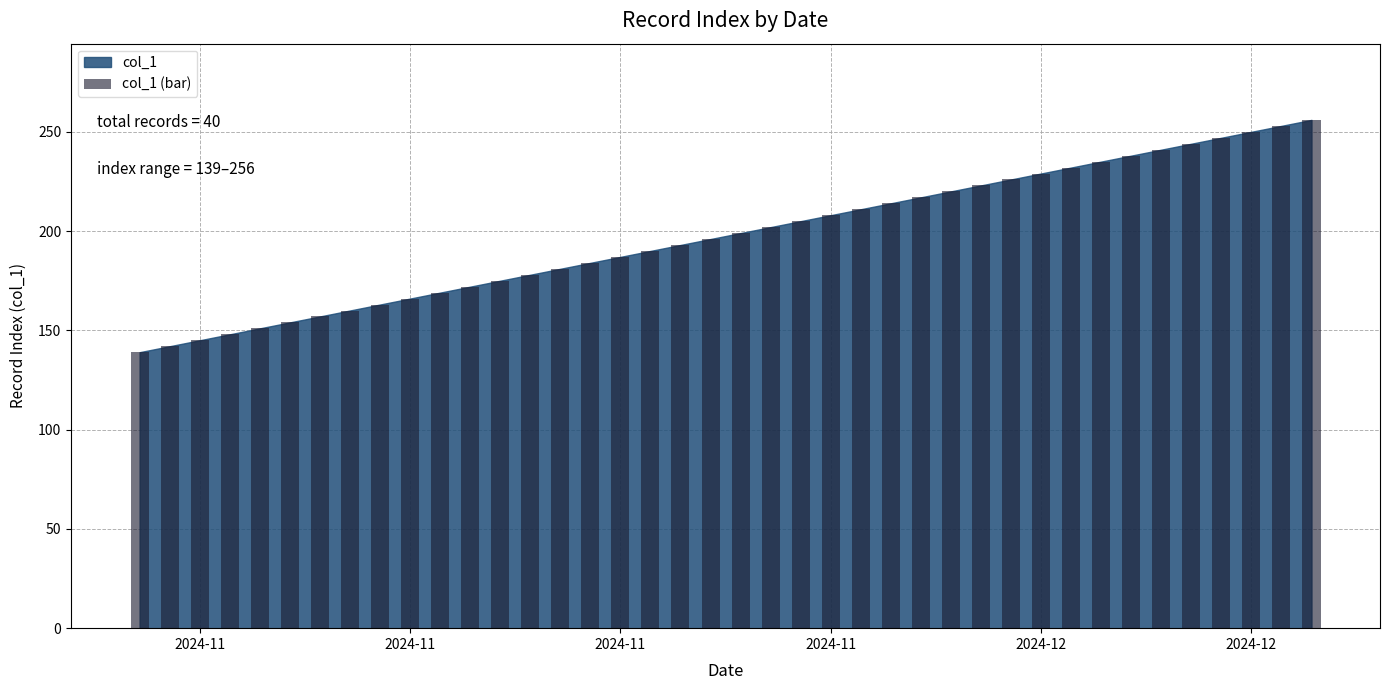

What is the value of the 29th bar from the left?

223